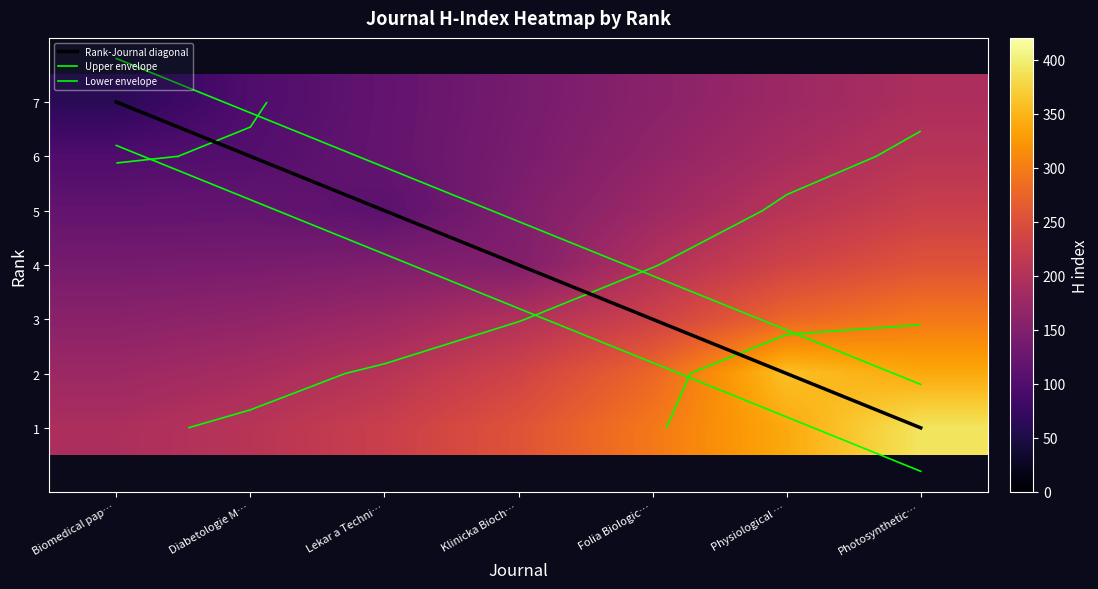

At which label is 3 closest to 226?

Folia Biologic…